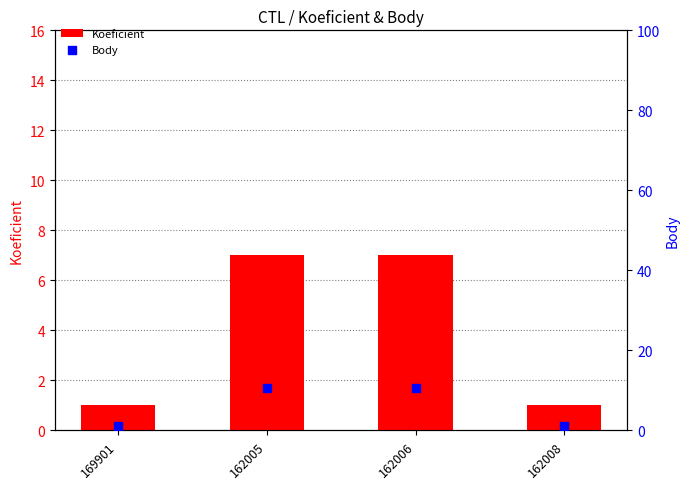

Which series has the widest spread of Y values?

Body